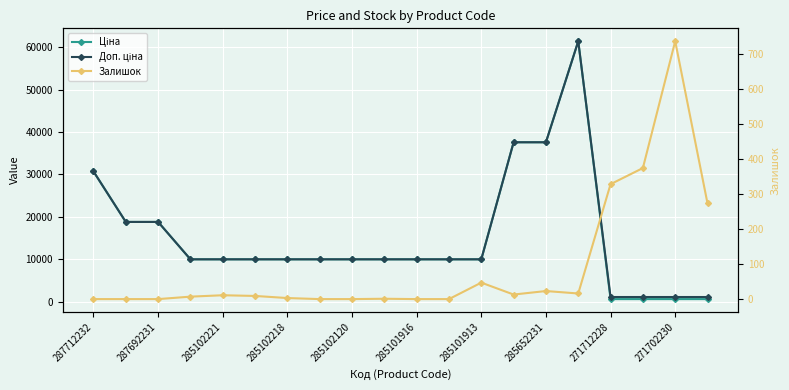

How many values in the Ціна series are below 9974?

4